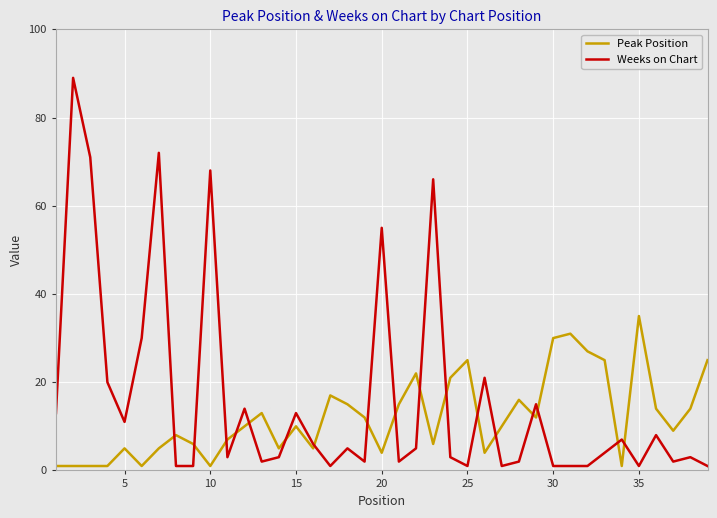

True or false: Weeks on Chart and Peak Position cross at least once.

True